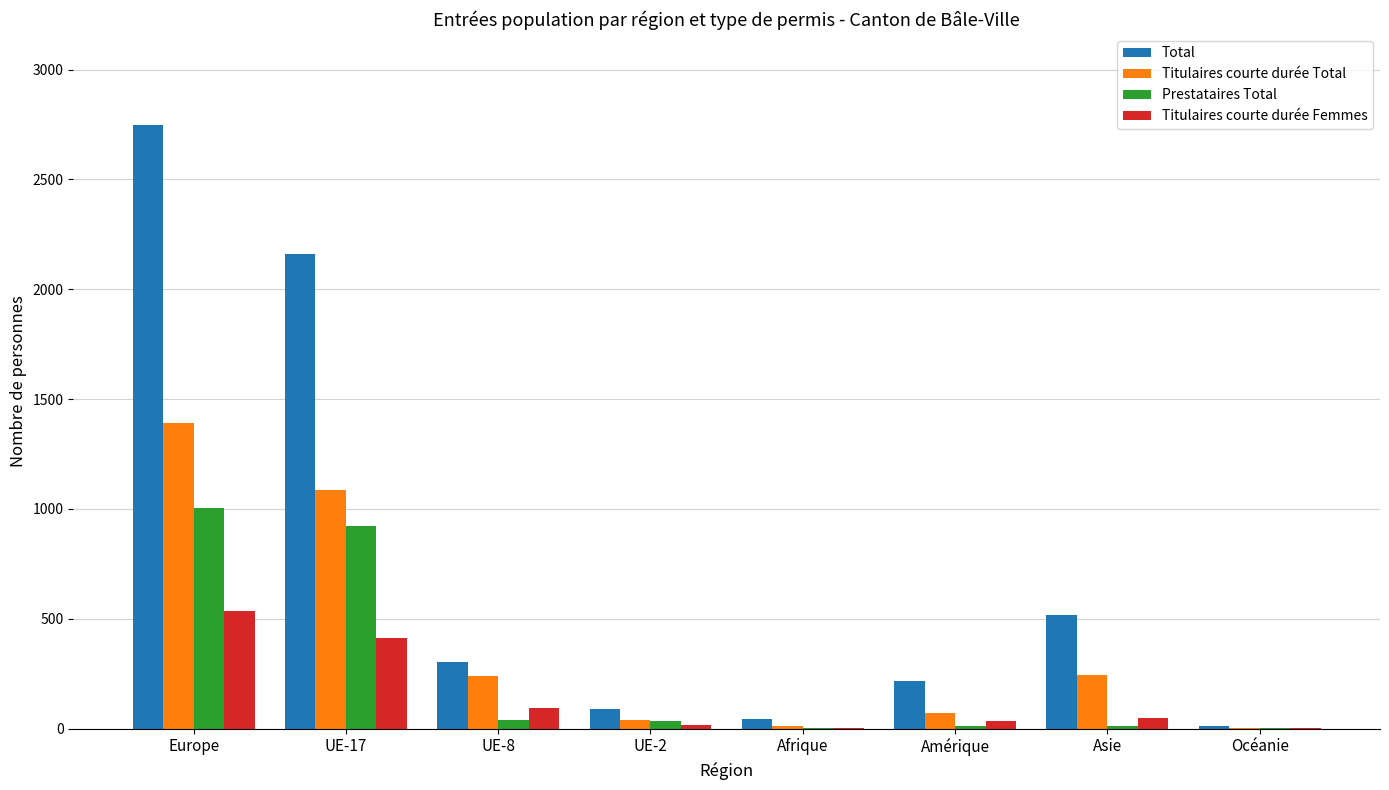

Which series changed the most between Europe and Afrique?

Total